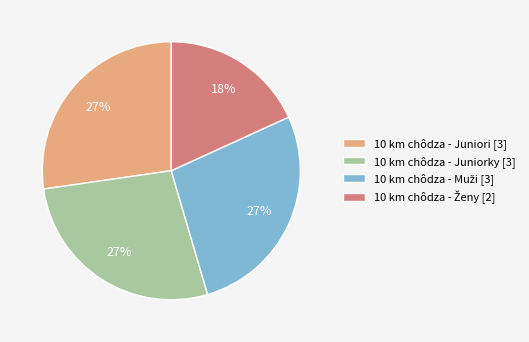

To the nearest percent, what is the combined percentage of 10 km chôdza - Juniorky [3] and 10 km chôdza - Juniori [3]?

55%